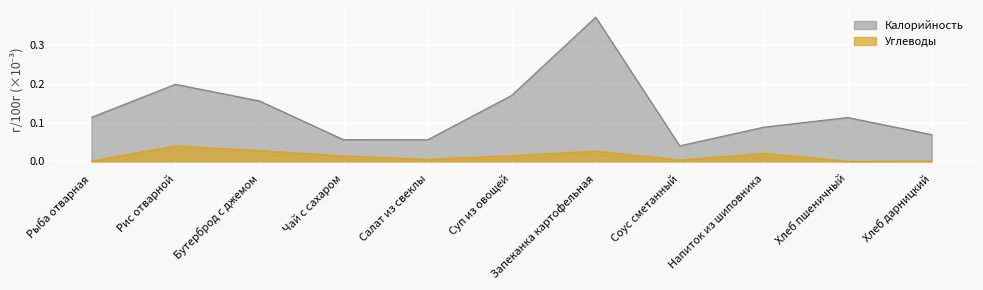

At which category does Углеводы reach its first local valley?

Салат из свеклы